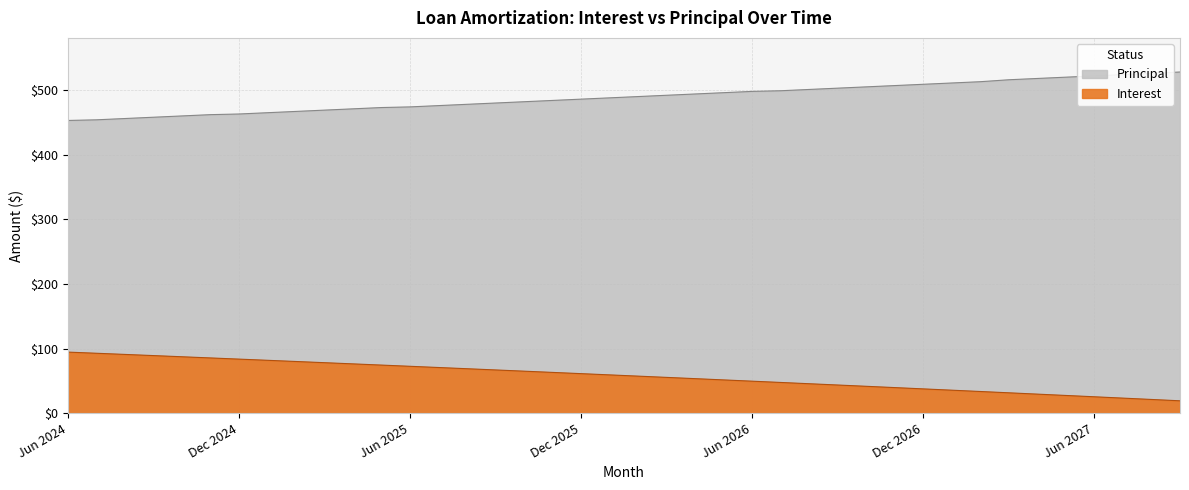

What is the difference between the second highest and minimum values in the Interest series?

73.6